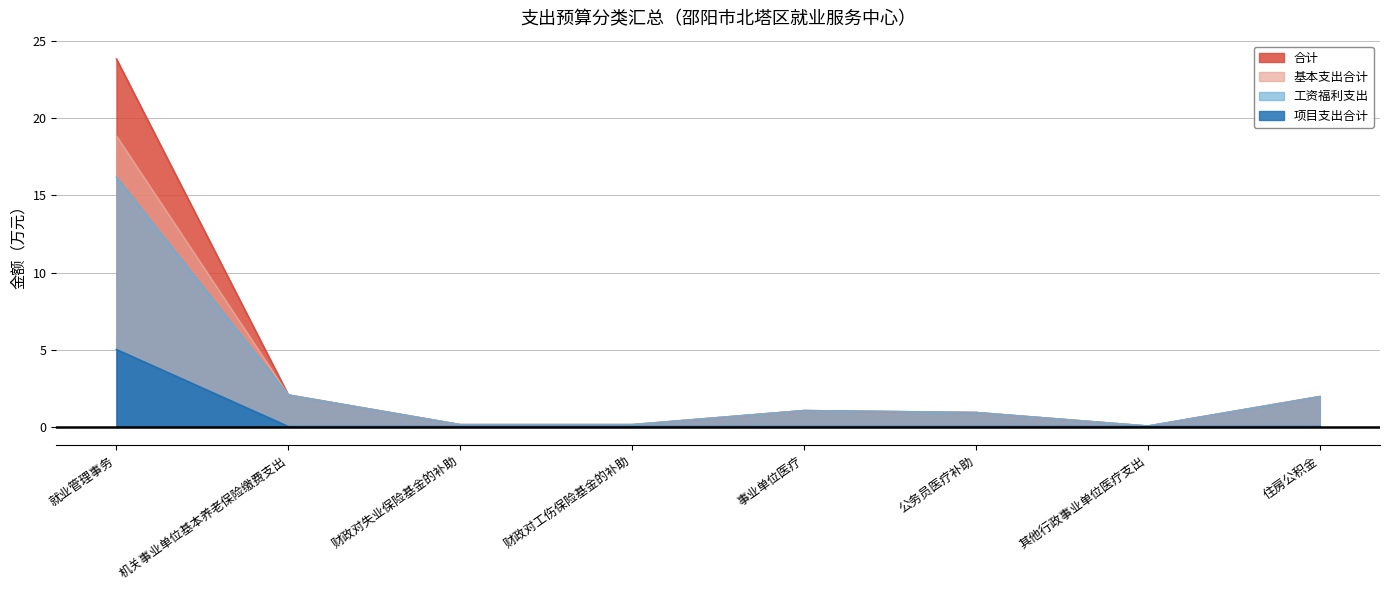

Reading left to right, list all the values displayed in this chart.

合计: 就业管理事务=23.9	机关事业单位基本养老保险缴费支出=2.0	财政对失业保险基金的补助=0.1	财政对工伤保险基金的补助=0.1	事业单位医疗=1.0	公务员医疗补助=0.9	其他行政事业单位医疗支出=0.0	住房公积金=1.9
基本支出合计: 就业管理事务=18.9	机关事业单位基本养老保险缴费支出=2.0	财政对失业保险基金的补助=0.1	财政对工伤保险基金的补助=0.1	事业单位医疗=1.0	公务员医疗补助=0.9	其他行政事业单位医疗支出=0.0	住房公积金=1.9
工资福利支出: 就业管理事务=16.2	机关事业单位基本养老保险缴费支出=2.0	财政对失业保险基金的补助=0.1	财政对工伤保险基金的补助=0.1	事业单位医疗=1.0	公务员医疗补助=0.9	其他行政事业单位医疗支出=0.0	住房公积金=1.9
项目支出合计: 就业管理事务=5.0	机关事业单位基本养老保险缴费支出=0.0	财政对失业保险基金的补助=0.0	财政对工伤保险基金的补助=0.0	事业单位医疗=0.0	公务员医疗补助=0.0	其他行政事业单位医疗支出=0.0	住房公积金=0.0